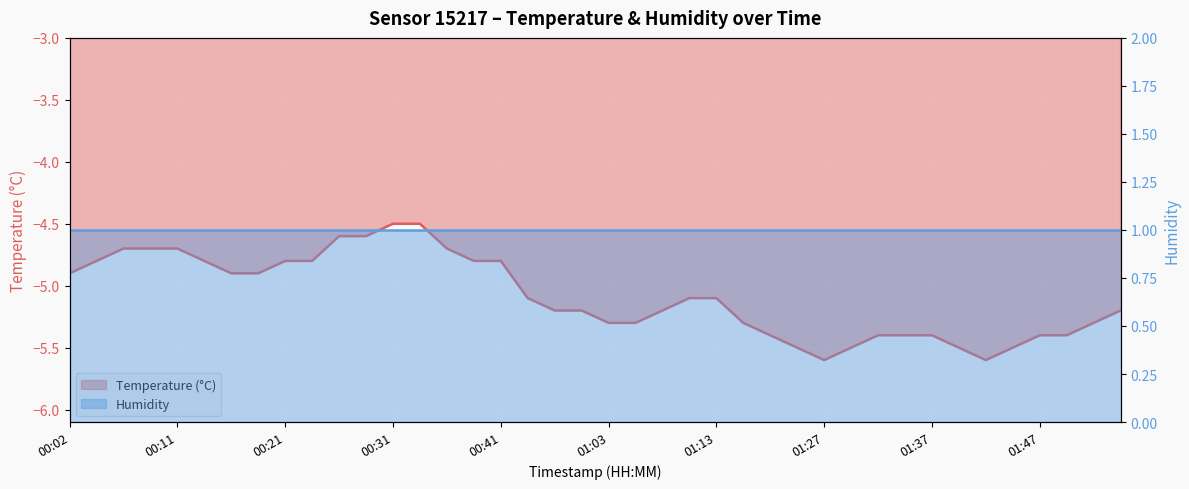

Reading left to right, extract all data points from this chart.

00:02=-4.9	00:04=-4.8	00:06=-4.7	00:09=-4.7	00:11=-4.7	00:14=-4.8	00:16=-4.9	00:19=-4.9	00:21=-4.8	00:24=-4.8	00:26=-4.6	00:29=-4.6	00:31=-4.5	00:33=-4.5	00:36=-4.7	00:38=-4.8	00:41=-4.8	00:51=-5.1	00:53=-5.2	00:56=-5.2	01:03=-5.3	01:05=-5.3	01:08=-5.2	01:10=-5.1	01:13=-5.1	01:20=-5.3	01:23=-5.4	01:25=-5.5	01:27=-5.6	01:30=-5.5	01:32=-5.4	01:35=-5.4	01:37=-5.4	01:40=-5.5	01:42=-5.6	01:45=-5.5	01:47=-5.4	01:50=-5.4	01:52=-5.3	01:55=-5.2